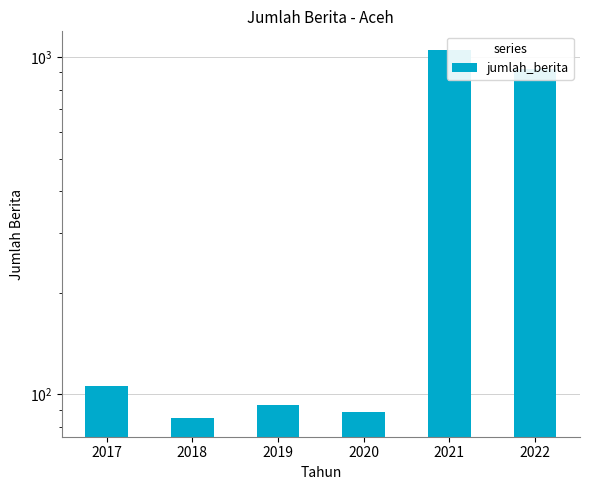

The value at 2019 is 93. True or false?

True